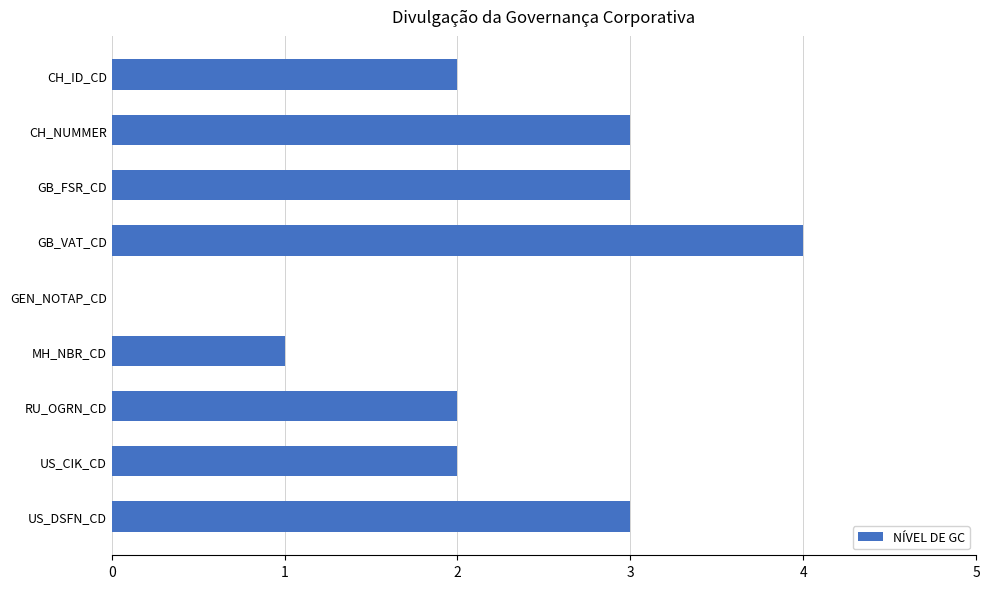

The chart shows a value of 0 at GEN_NOTAP_CD. True or false?

True